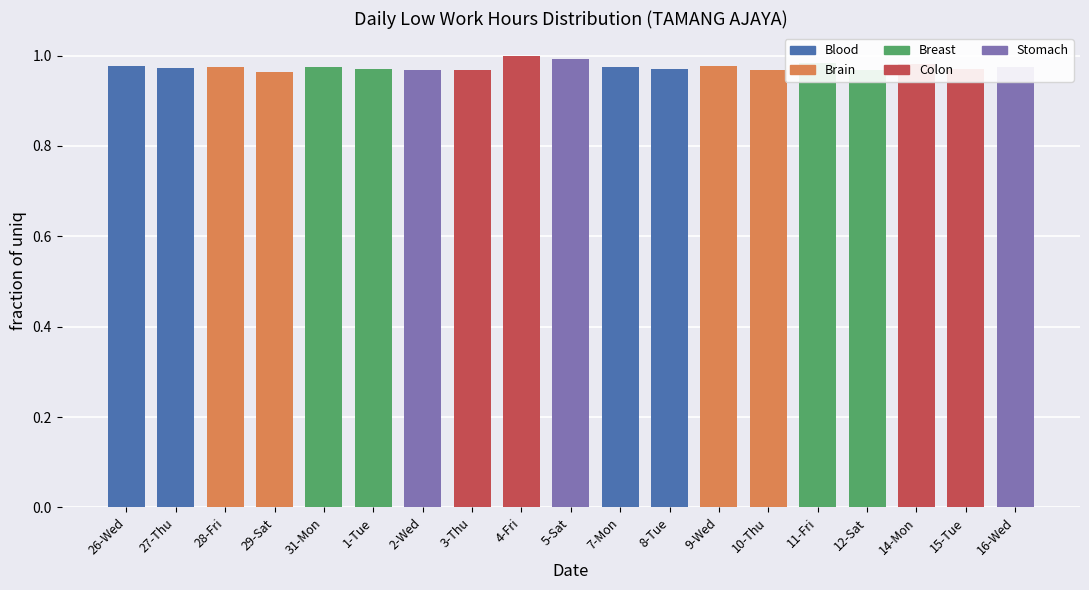

What is the label of the 18th bar from the left?

15-Tue